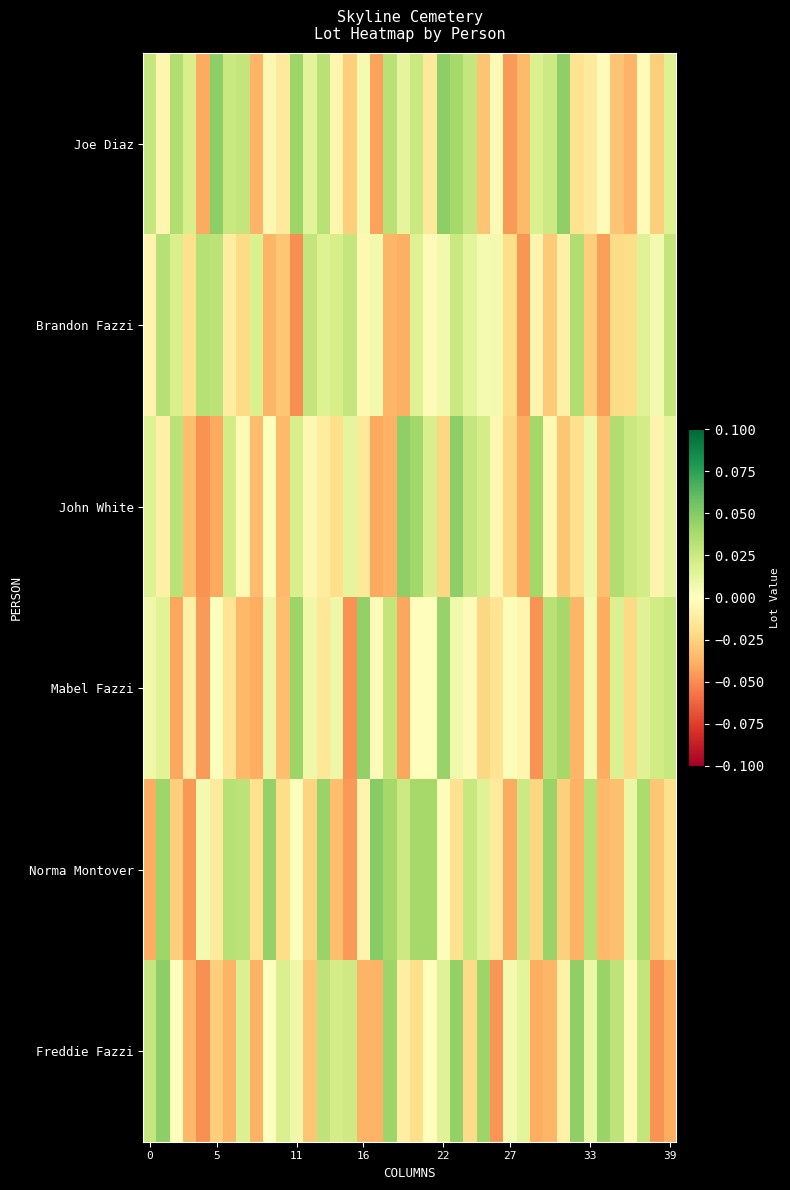

Which category has the highest value across all series?

17